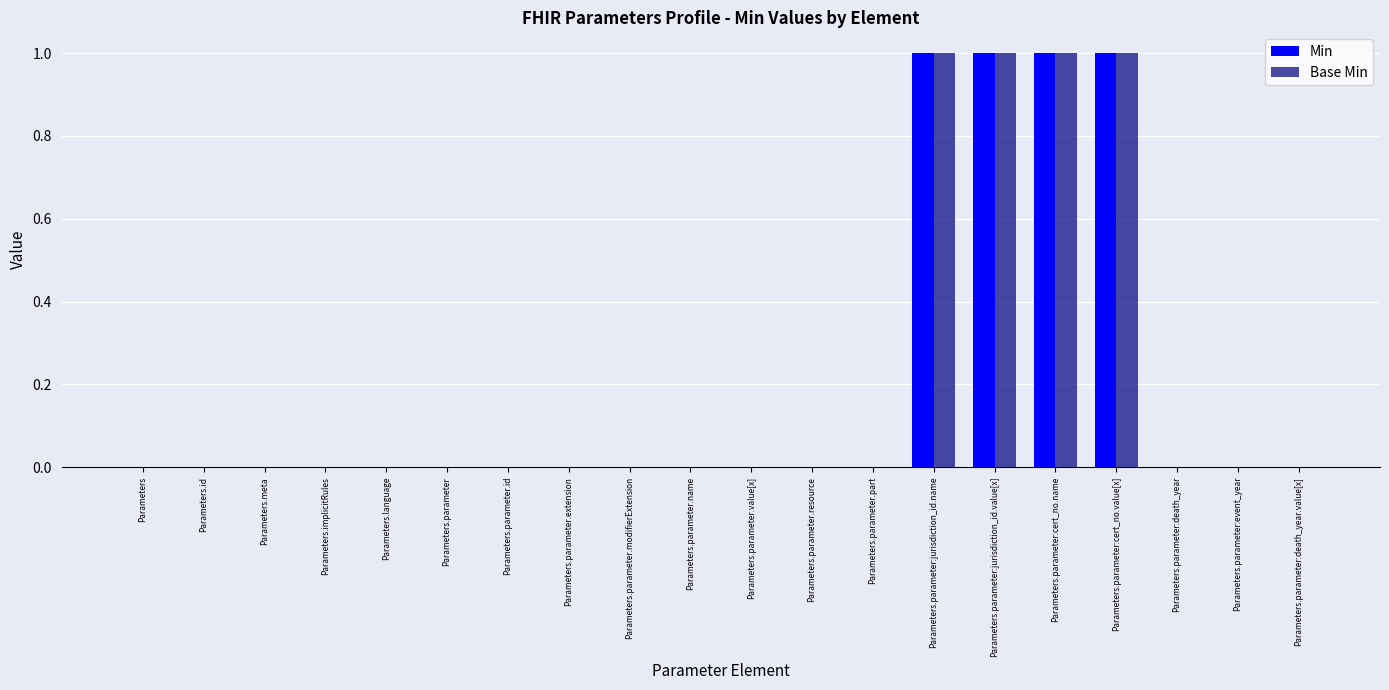

Is it true that Min equals 1 at Parameters.parameter:jurisdiction_id.value[x]?

True